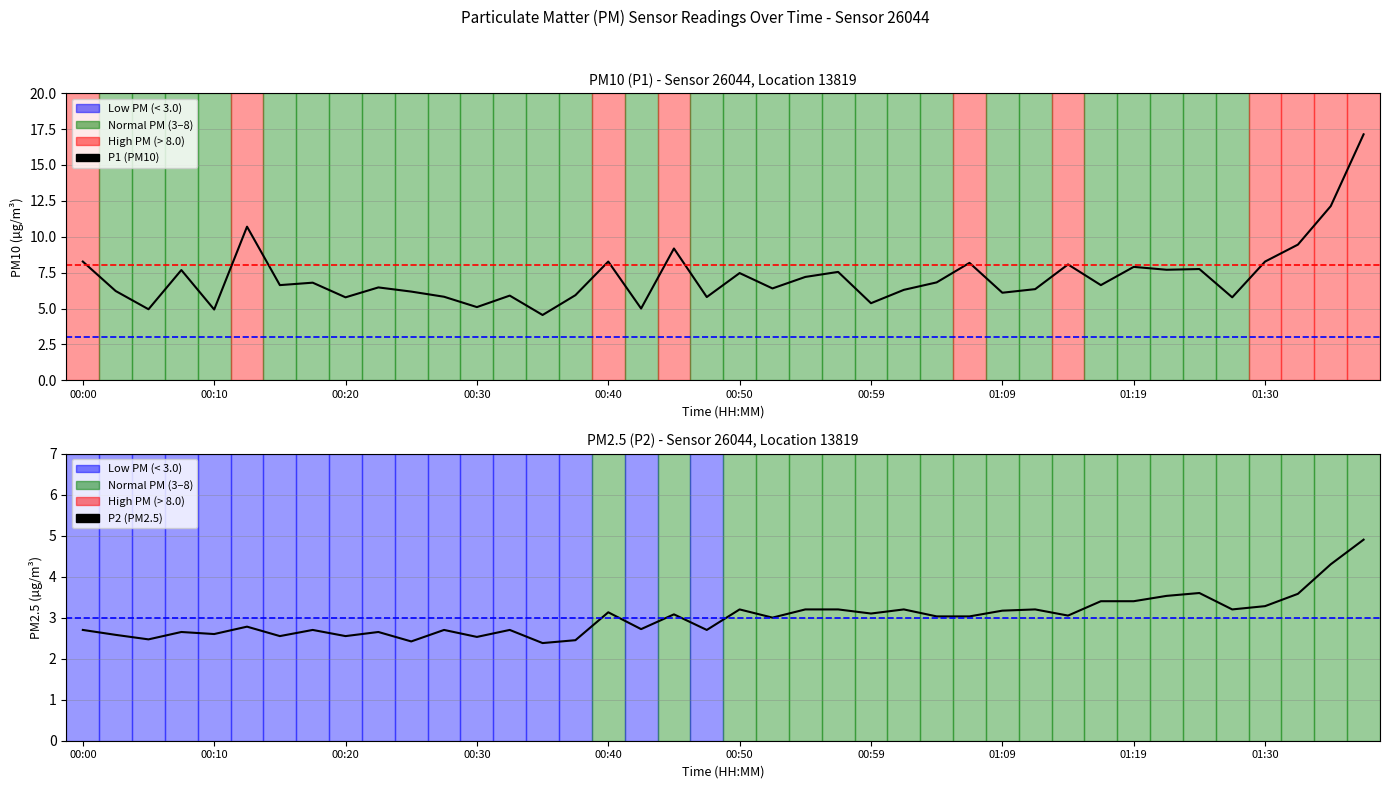

Does the chart have visible grid lines?

Yes